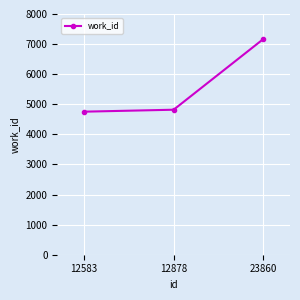

List the labels in order of value, smallest first.

12583, 12878, 23860